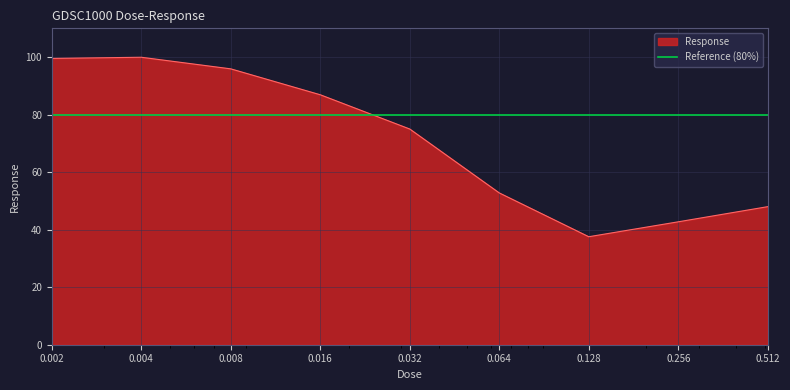

Reading left to right, what are all the values shown in this chart?

99.5	99.9	95.9	86.9	75.0	52.8	37.5	42.7	48.0